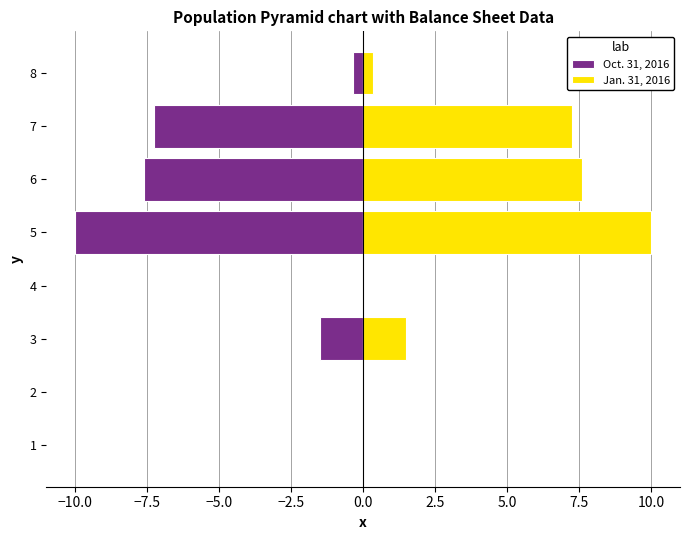

The Oct. 31, 2016 series shows -0.0 at 1. True or false?

False